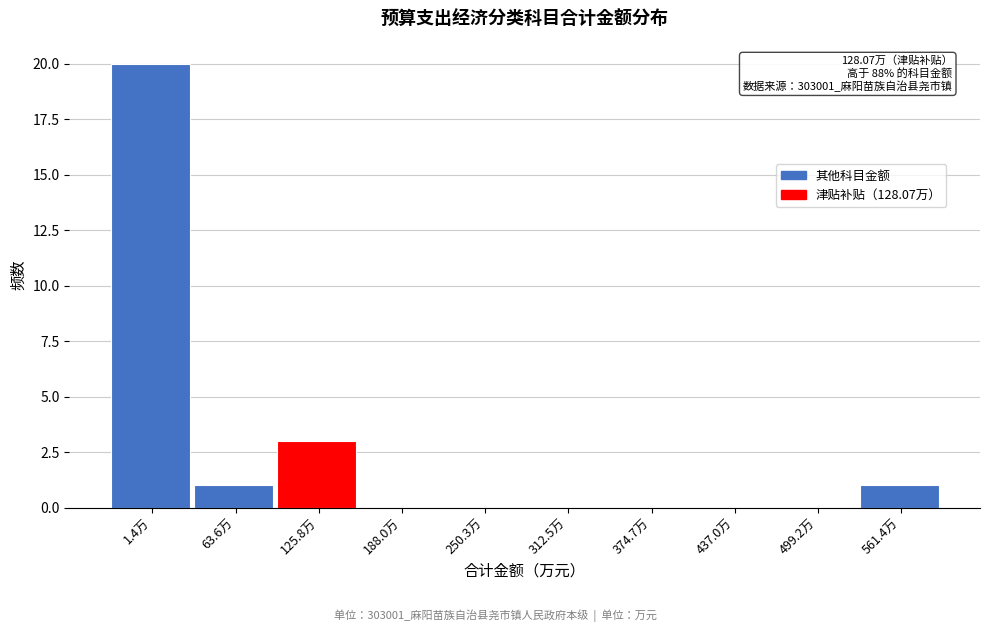

Reading left to right, extract all data points from this chart.

1.4万=20	63.6万=1	125.8万=3	188.0万=0	250.3万=0	312.5万=0	374.7万=0	437.0万=0	499.2万=0	561.4万=1